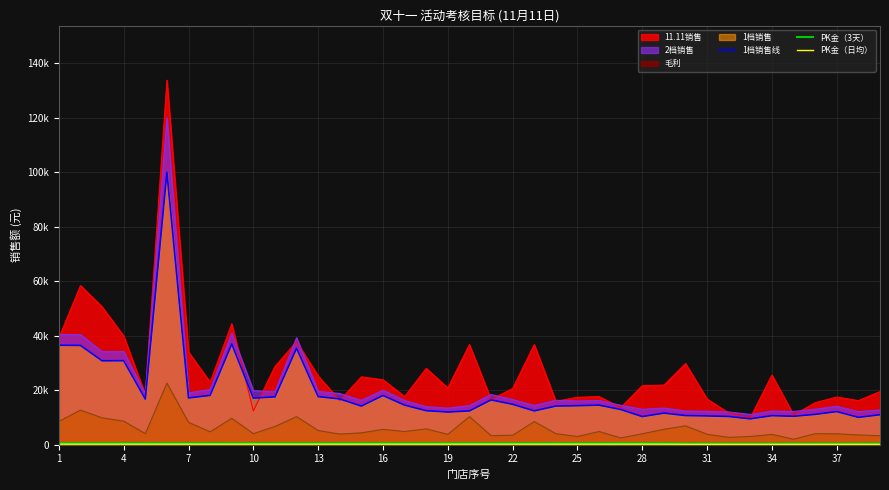

Where is PK金（日均） nearest to the value 175?

1